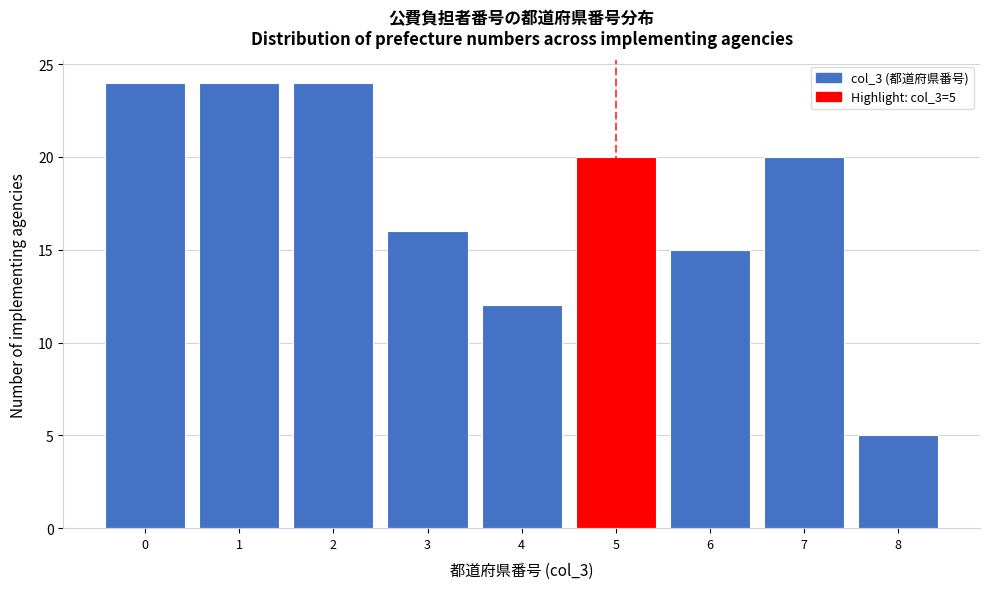

Reading left to right, what are all the values shown in this chart?

24	24	24	16	12	20	15	20	5